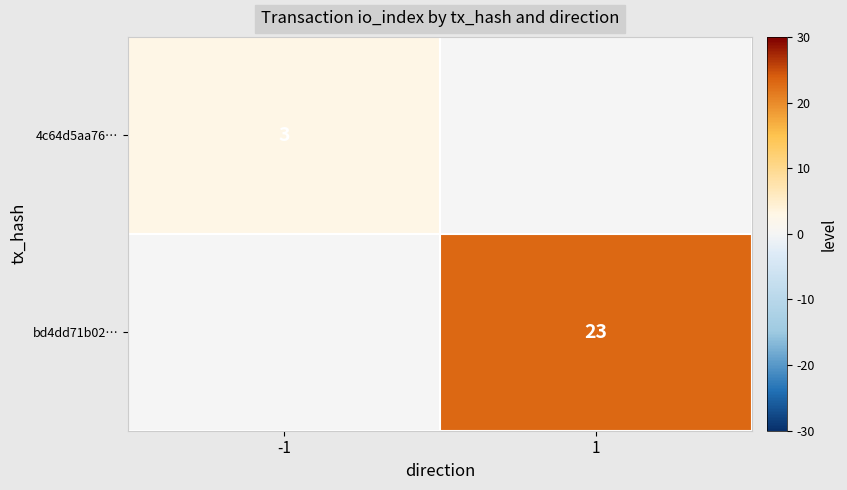

Is the value of bd4dd71b02… at 1 greater than the value of 4c64d5aa76… at -1?

Yes